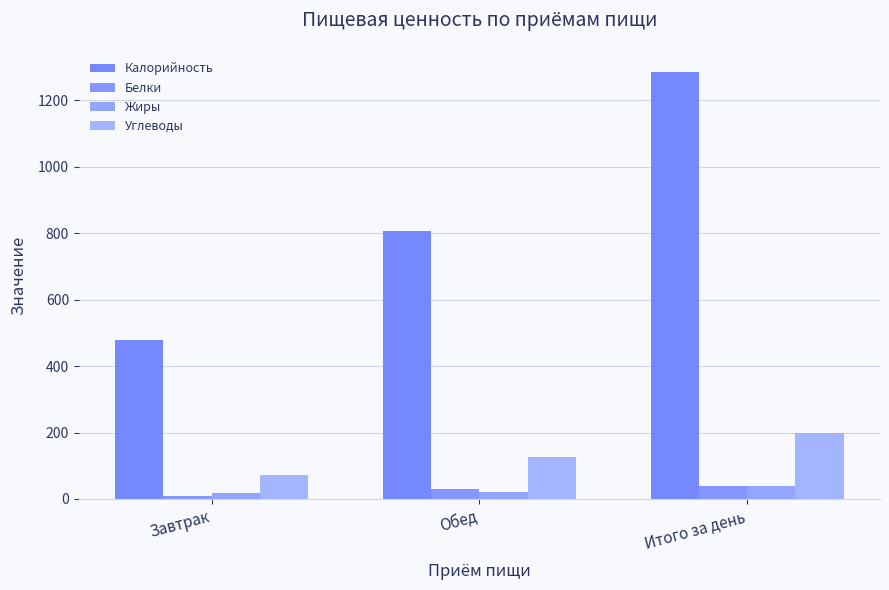

How many categories are shown in the chart?

3